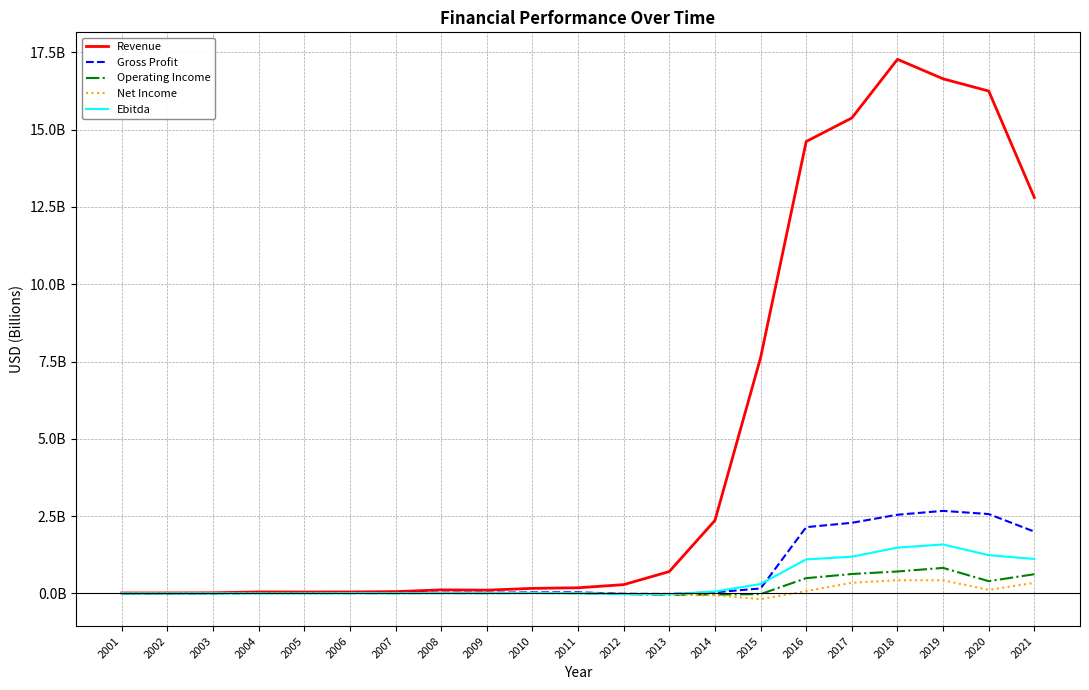

Which series has the largest range (max minus min)?

Revenue